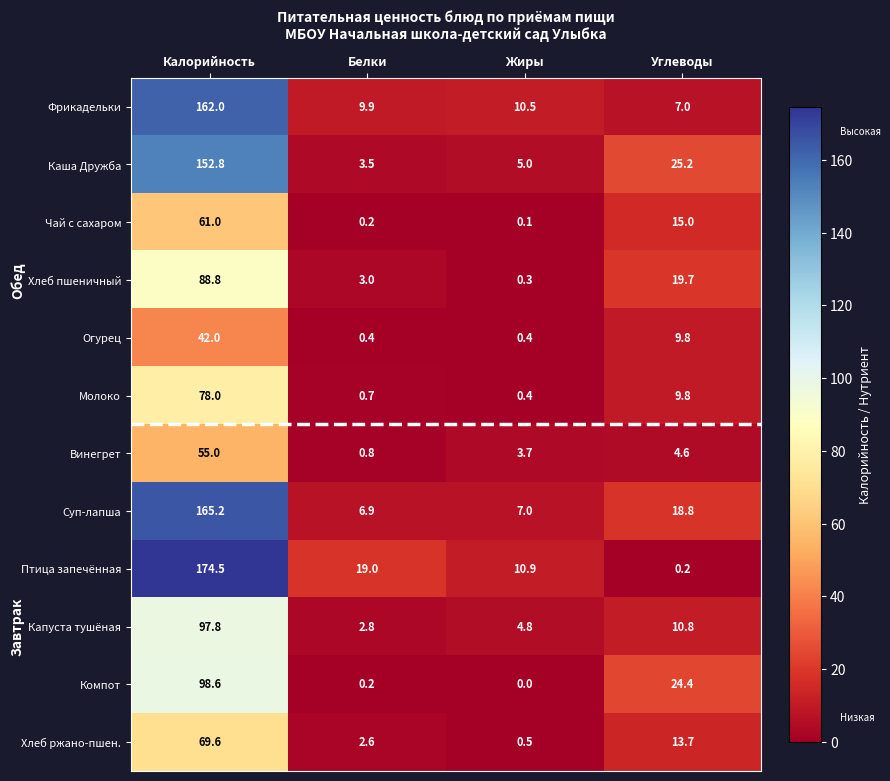

At which label does Огурец first exceed 9?

Калорийность